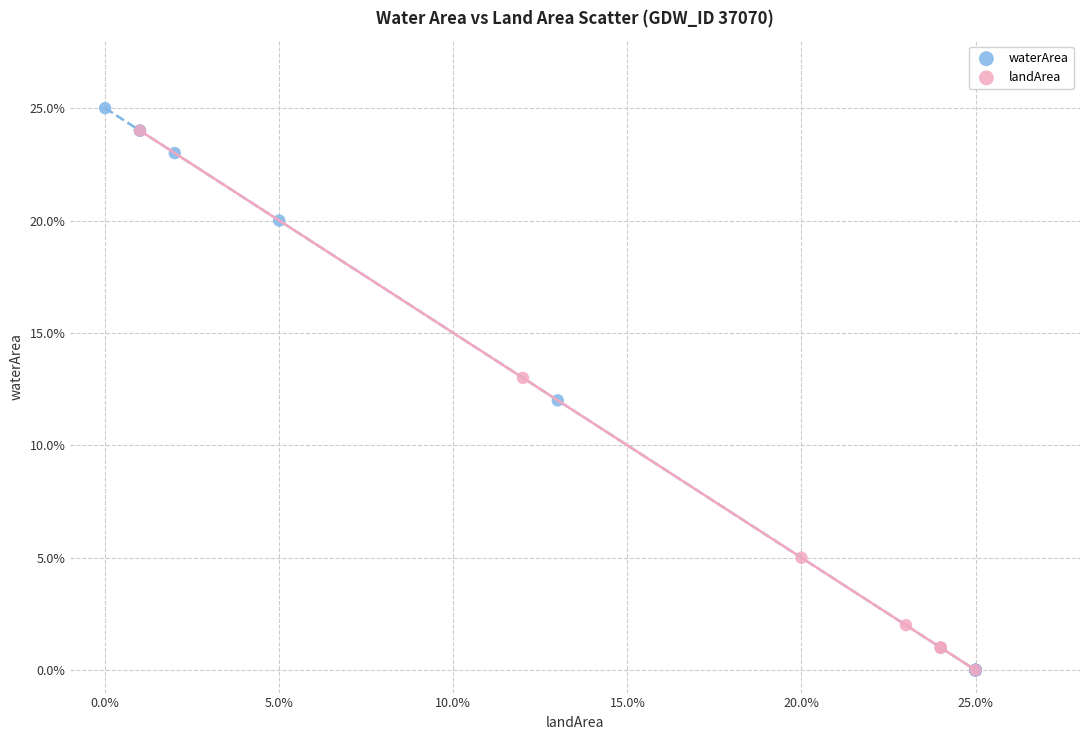

What are all the series names shown in the legend?

waterArea, landArea